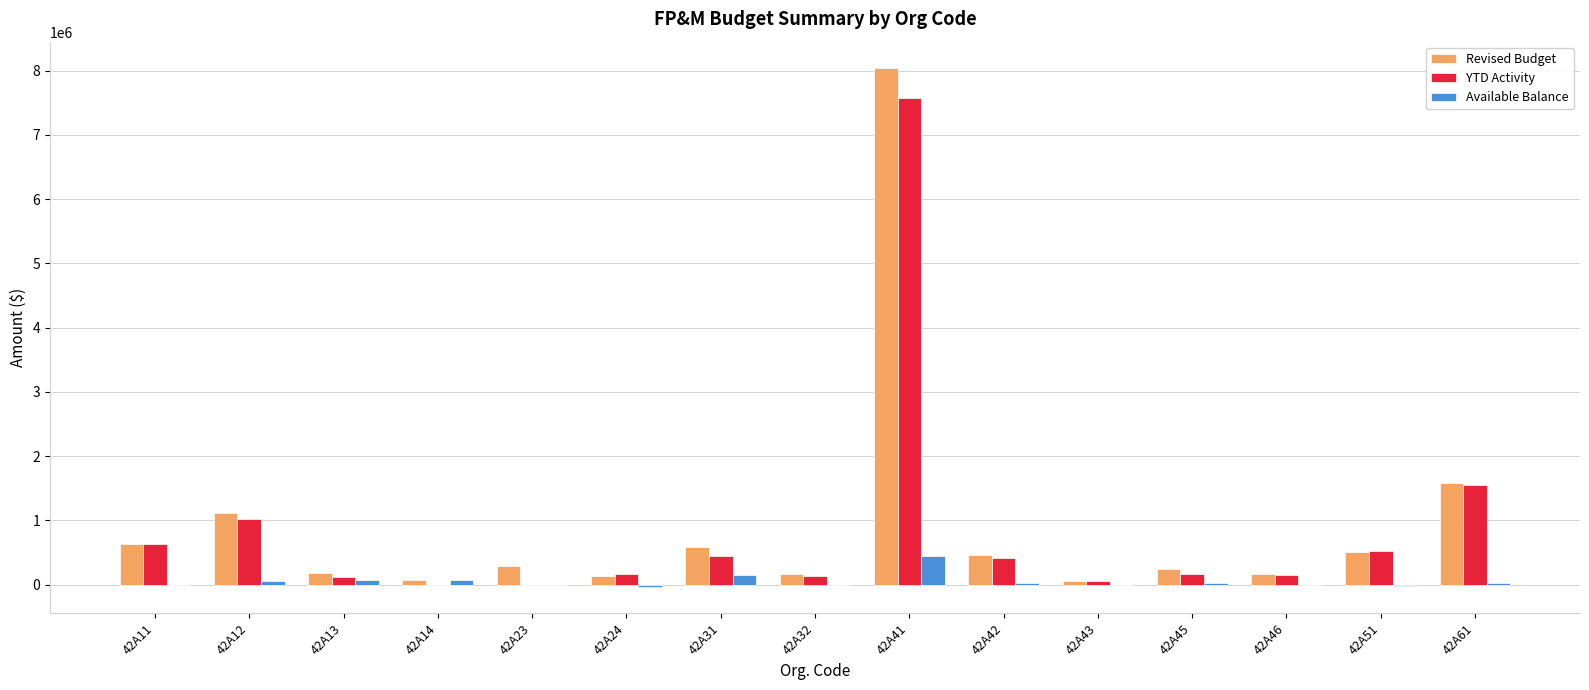

Which series has the largest range (max minus min)?

Revised Budget